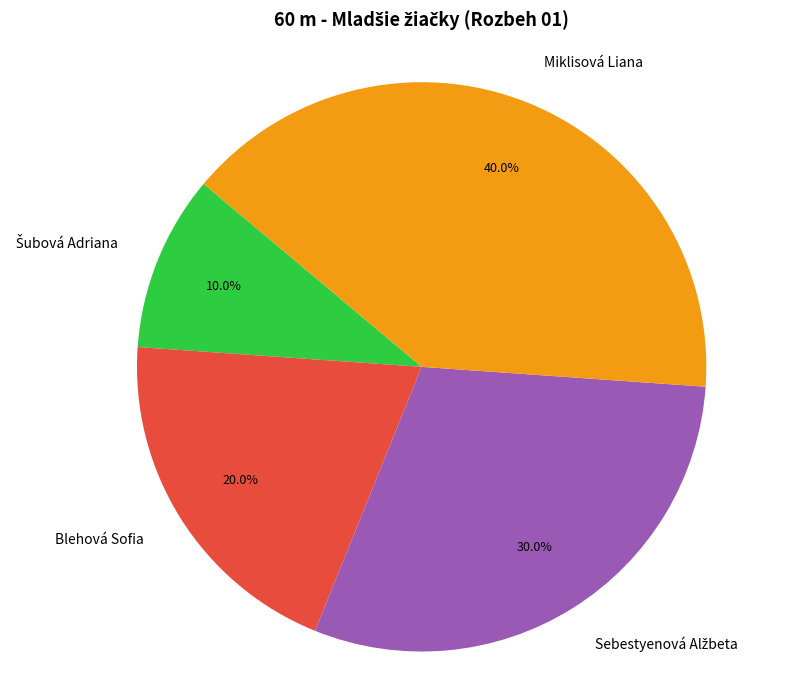

How many segments does this pie chart have?

4